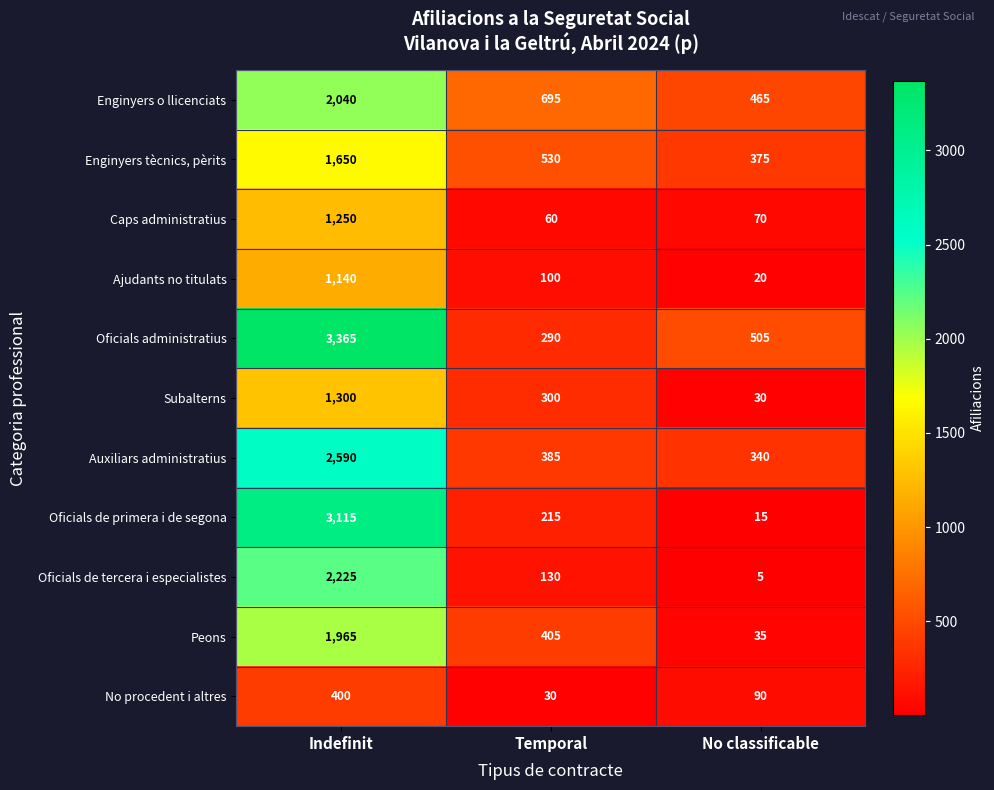

How many values in the Ajudants no titulats series are below 100?

1